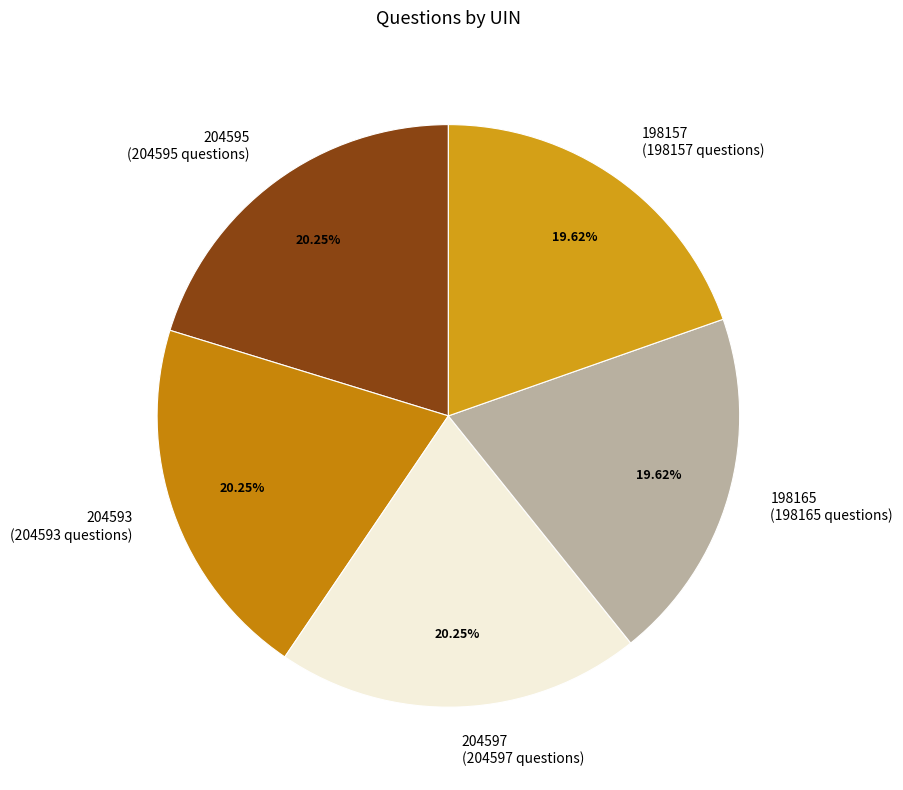

Count the number of slices in the pie.

5